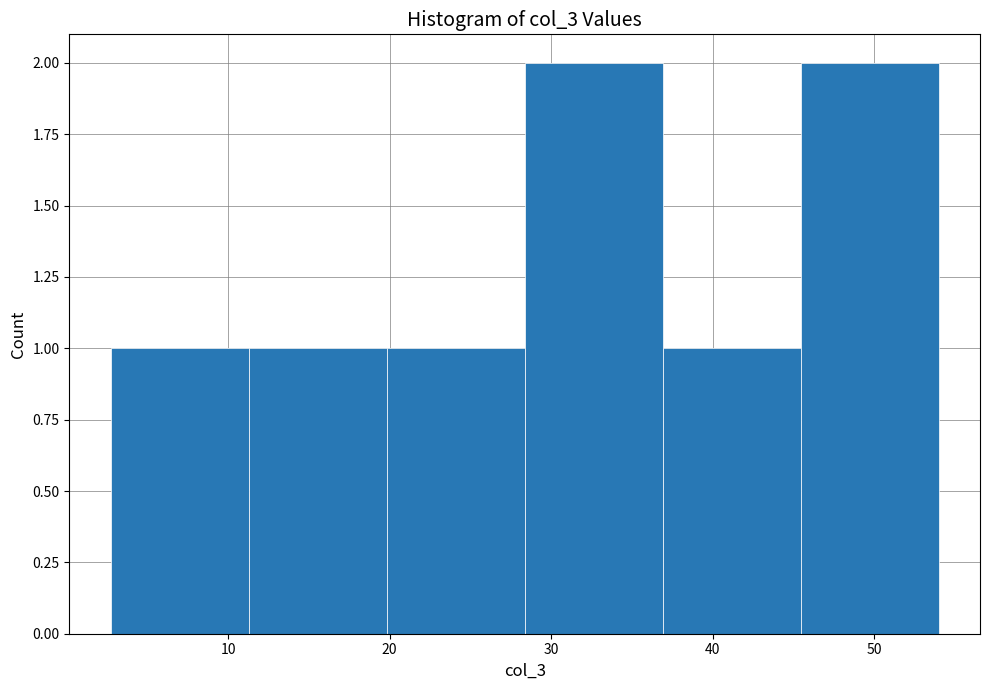

Reading left to right, list every bar in this chart as the range it spans on the x-axis followed by its height. Neither the bar edges nor the heights are printed on the chart, so give them approximately, as read against the axes.

3 to 11: 1
11 to 20: 1
20 to 28: 1
28 to 37: 2
37 to 45: 1
45 to 54: 2